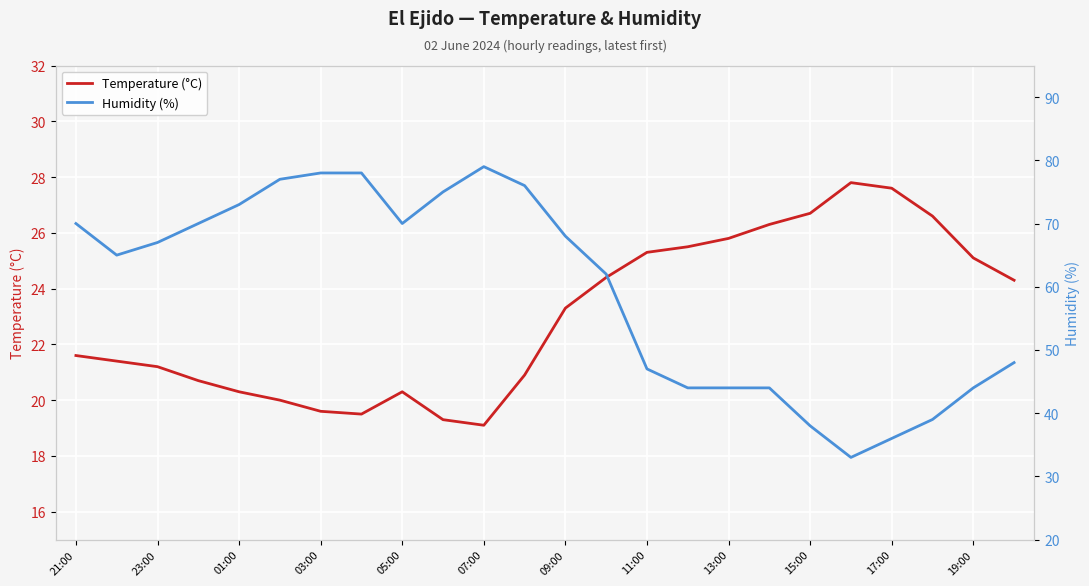

Which series has the largest range (max minus min)?

Humidity (%)